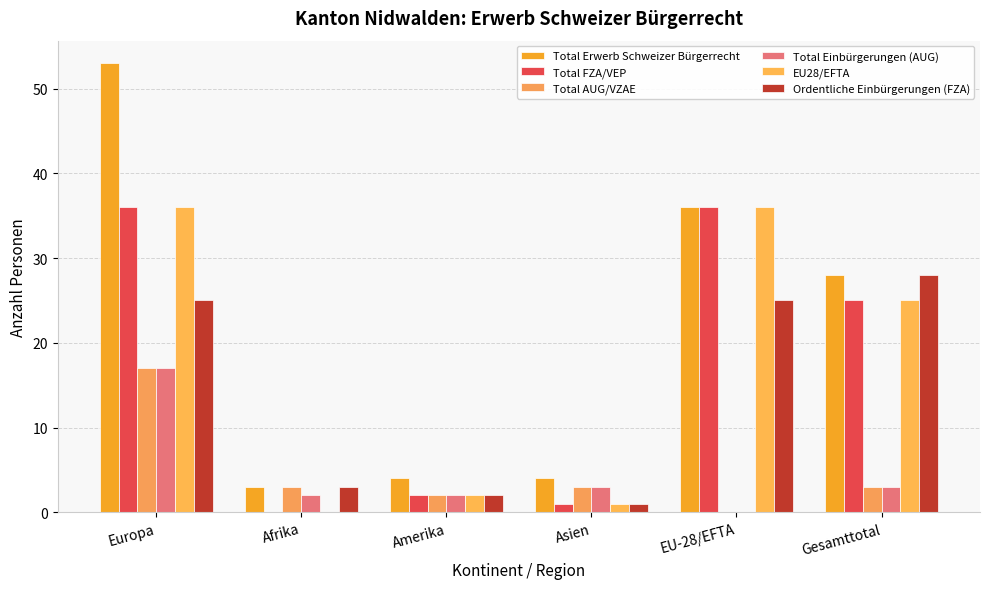

Which category has the highest value across all series?

Europa